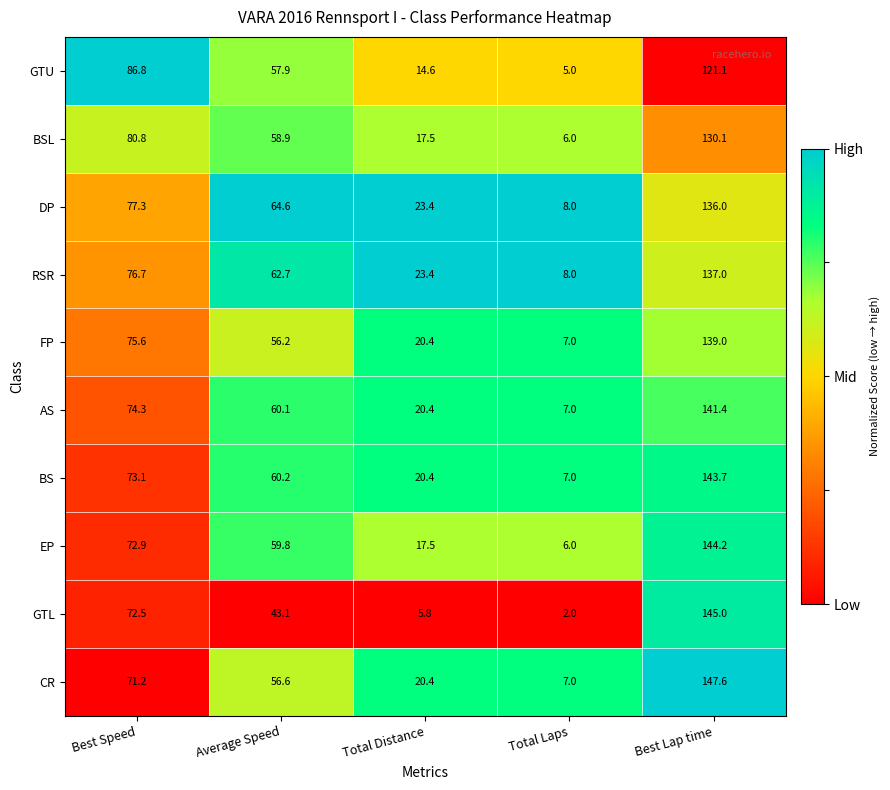

List the labels in order of BS value, smallest first.

Total Laps, Total Distance, Average Speed, Best Speed, Best Lap time